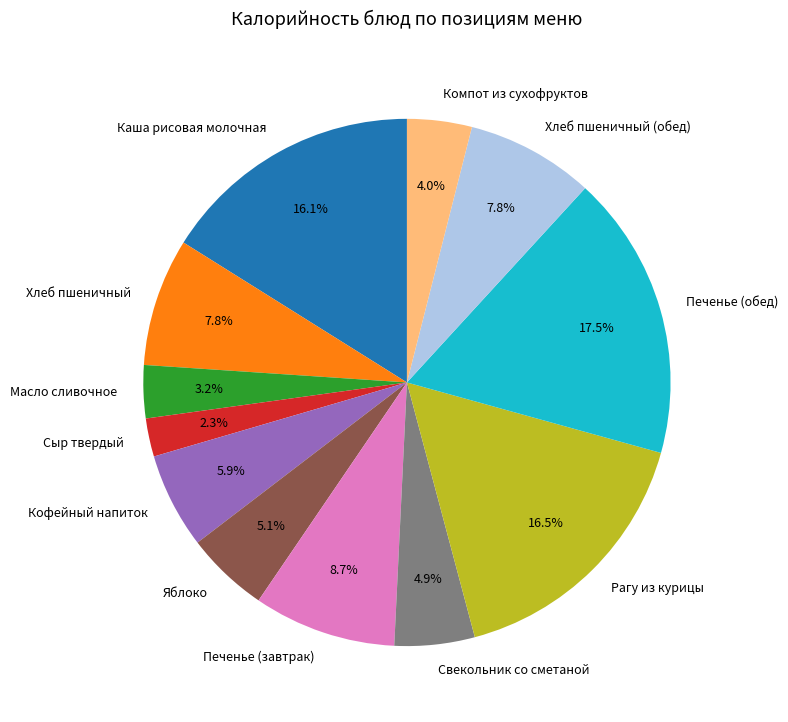

What is the total percentage of Кофейный напиток and Сыр твердый?

8.2%